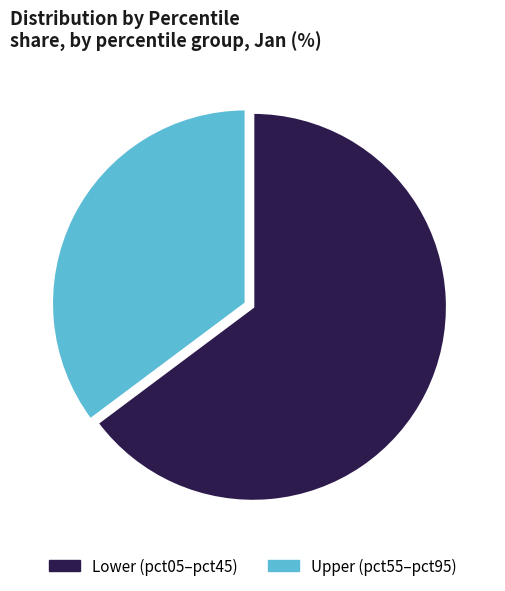

The Upper (pct55–pct95) slice represents 35% of the pie. True or false?

True